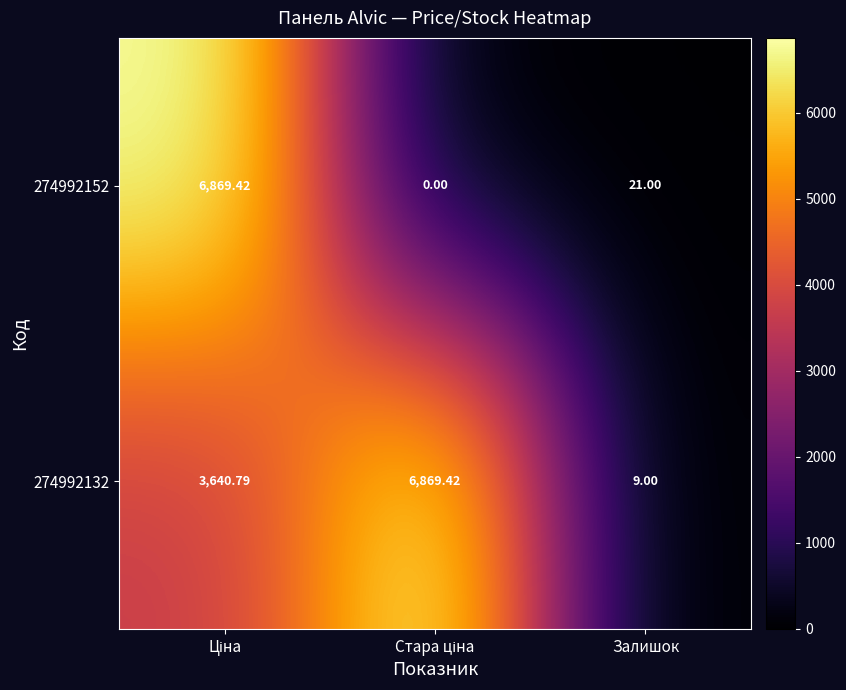

At which category does the chart reach its peak across all series?

Ціна